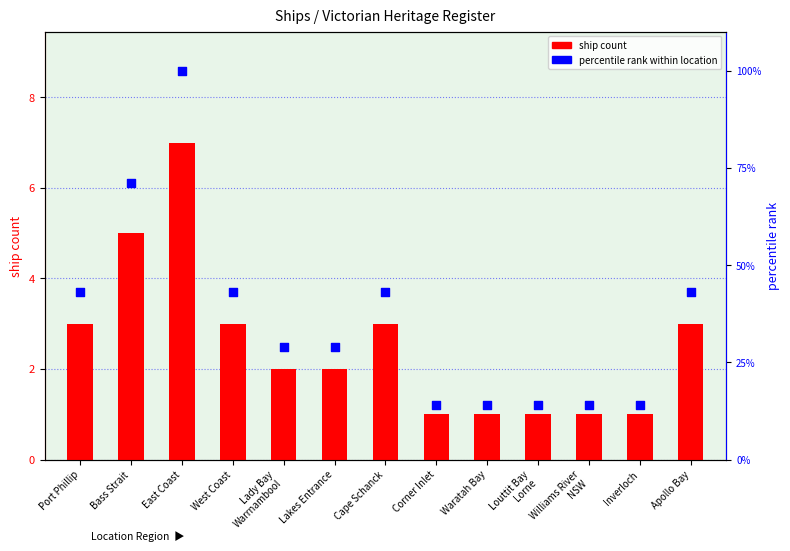

At which category is the sum across all series the highest?

East Coast